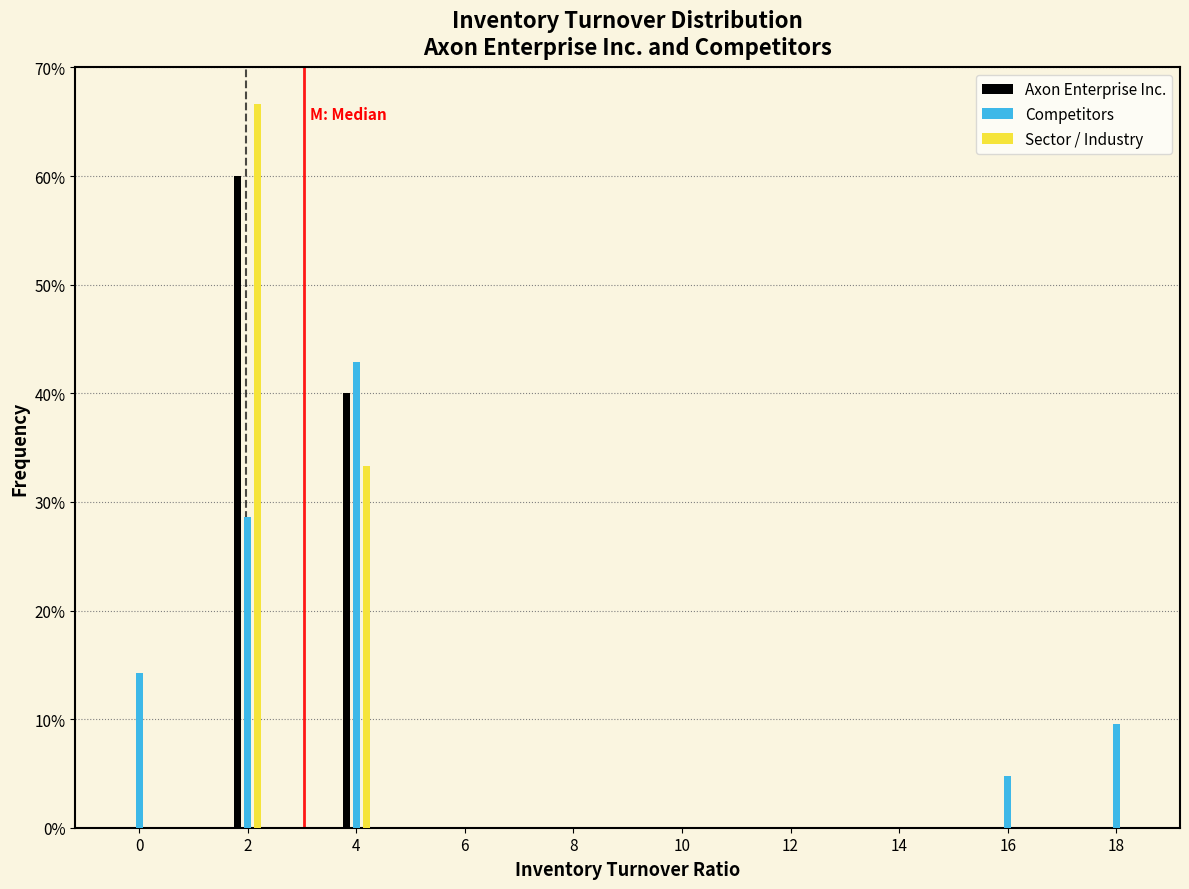

Where is Axon Enterprise Inc. nearest to the value 30?

4